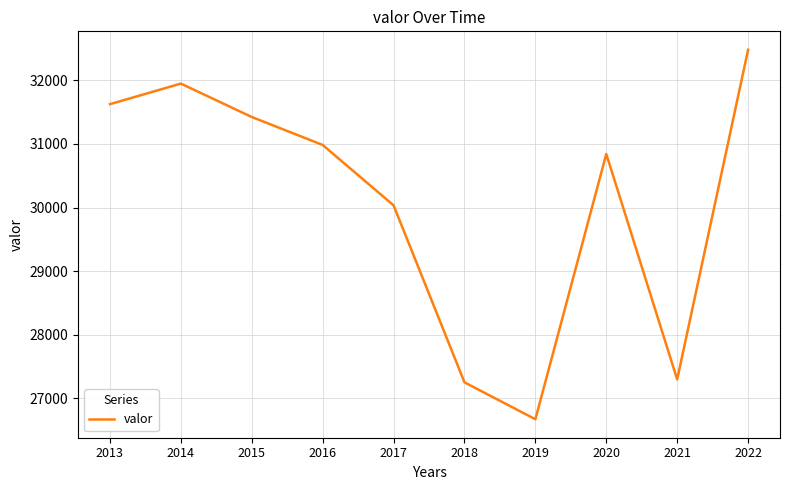

True or false: the data shows 11376 at 2015.

False